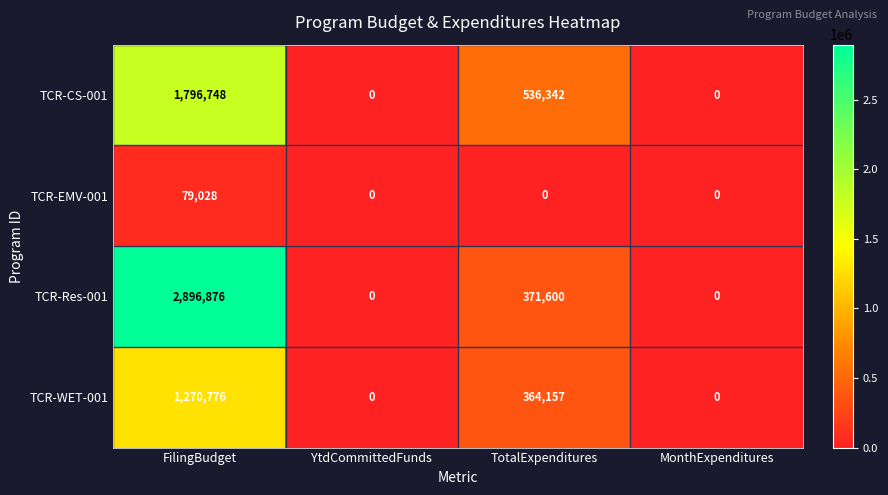

What is the sum of all TCR-EMV-001 values?

79028